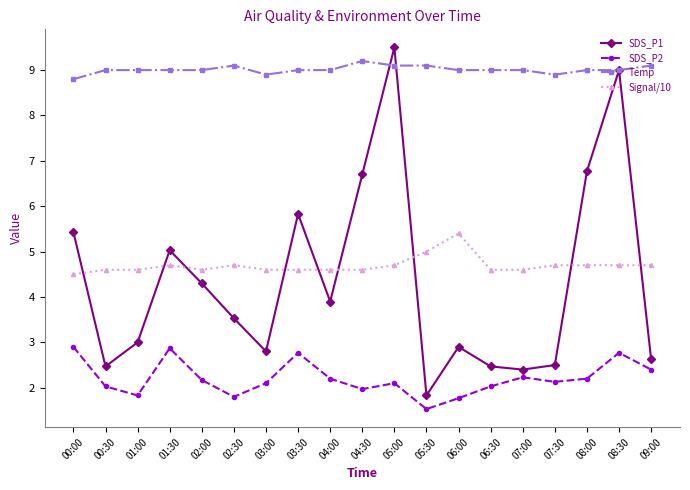

What is the value of the SDS_P1 point at the 2nd from the left?

2.5